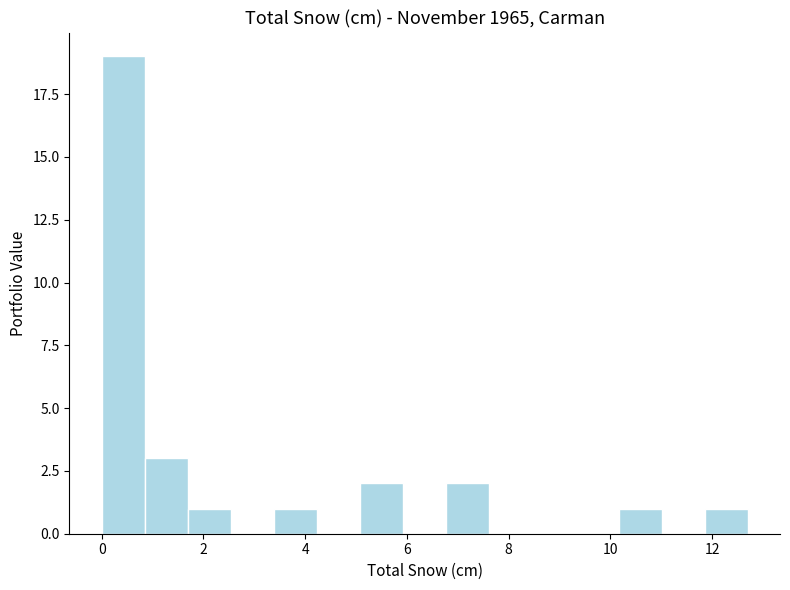

What is the height of the bar covering 1.6 to 2.6 on the x-axis? Neither the bar edges nor the heights are printed on the chart, so give them approximately, as read against the axes.

1